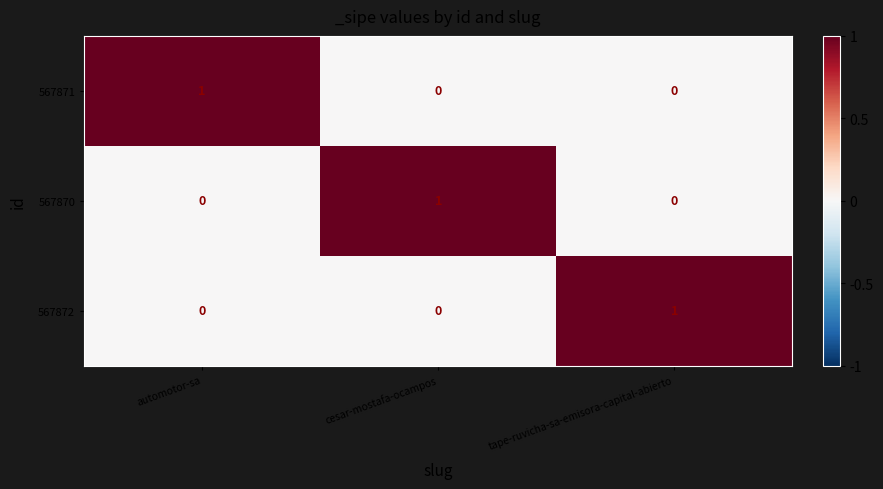

Reading left to right, extract all data points from this chart.

567871: automotor-sa=1	cesar-mostafa-ocampos=0	tape-ruvicha-sa-emisora-capital-abierto=0
567870: automotor-sa=0	cesar-mostafa-ocampos=1	tape-ruvicha-sa-emisora-capital-abierto=0
567872: automotor-sa=0	cesar-mostafa-ocampos=0	tape-ruvicha-sa-emisora-capital-abierto=1